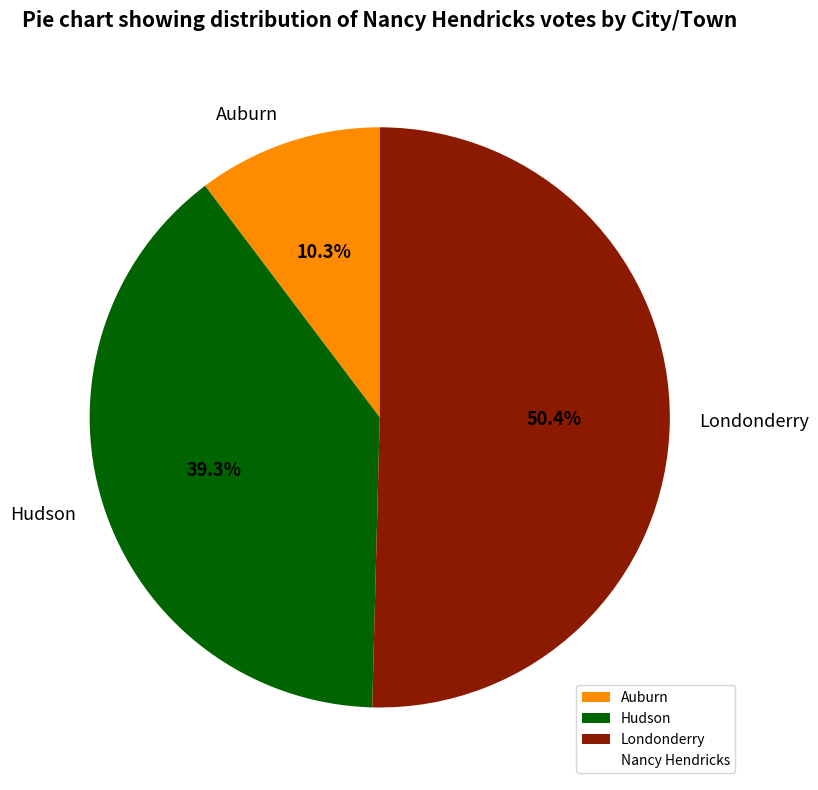

Do Auburn and Hudson together represent more than half of the pie?

No